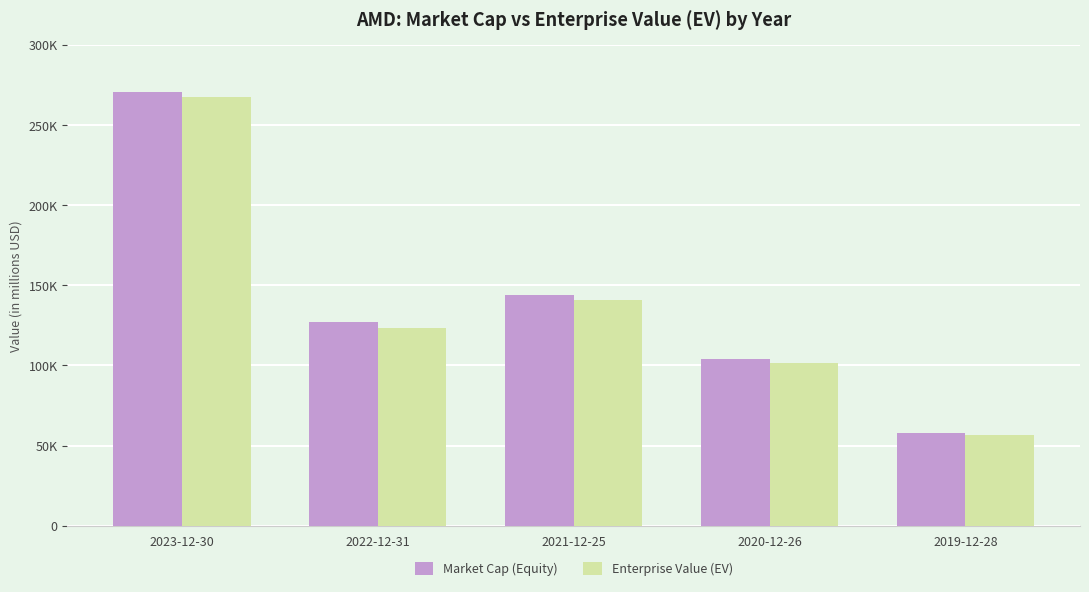

At 2023-12-30, list the series in order from largest to smallest.

Market Cap (Equity), Enterprise Value (EV)